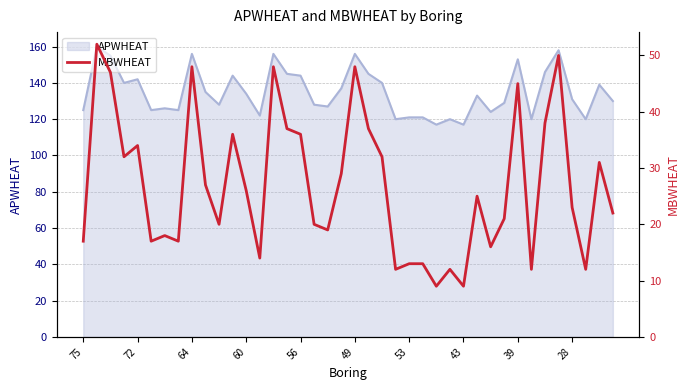

What is the approximate value at 11, to the nearest 10?

40